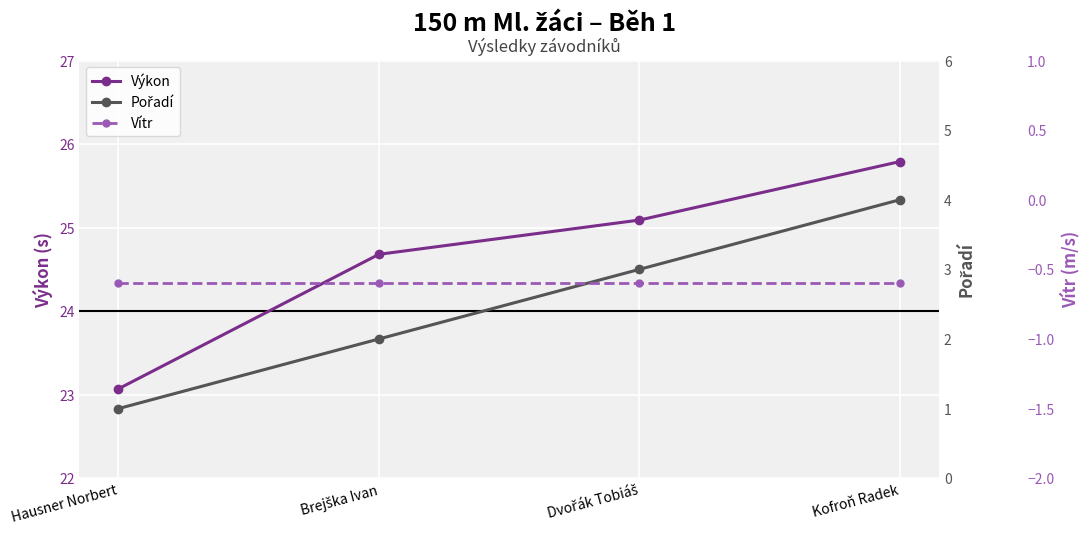

Is this an area chart (filled region under the line)?

No